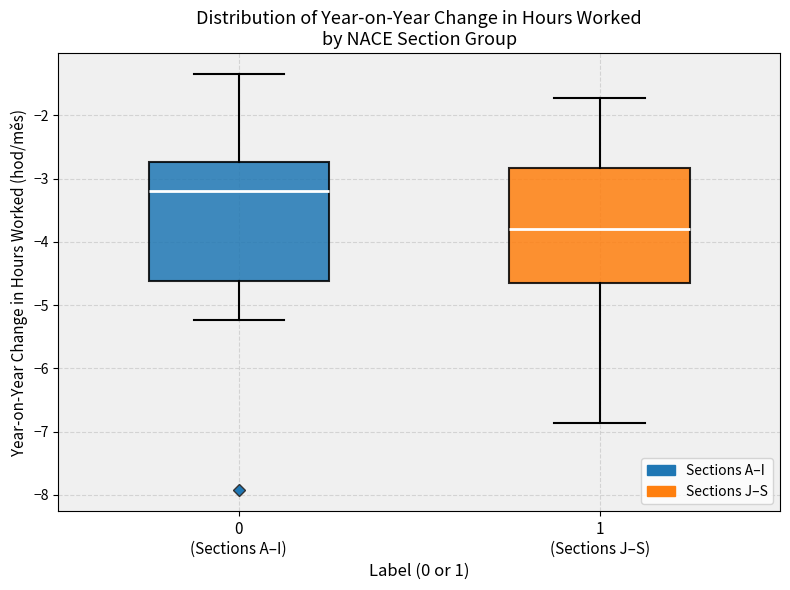

Reading left to right, transcribe this box plot: for each box, give where its median line is, the range the box spans, and where its two whiskers end, as read against the y-axis. The values are not printed on the chart, so give them approximately, as read against the axis.

0 (Sections A–I): median -3.2, box -4.6 to -2.7, whiskers -5.2 to -1.3
1 (Sections J–S): median -3.8, box -4.6 to -2.8, whiskers -6.9 to -1.7